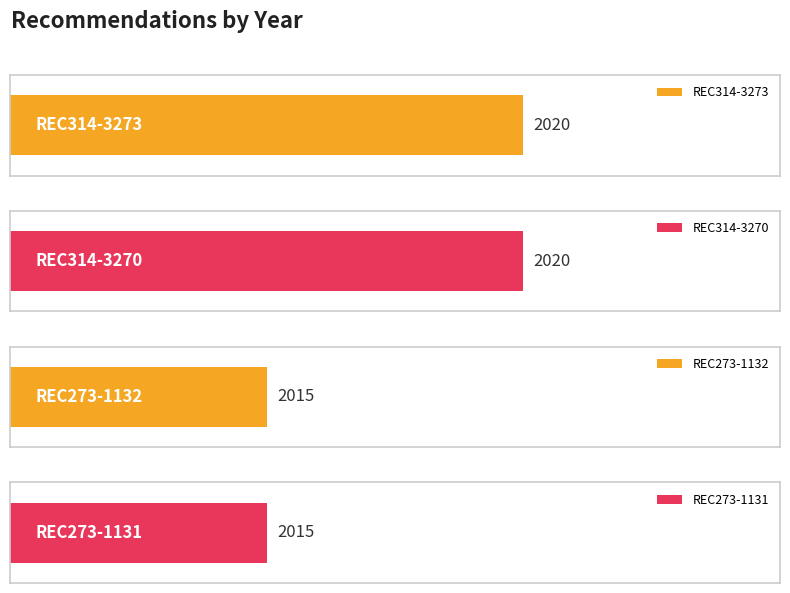

What position from the right is REC273-1131?

1